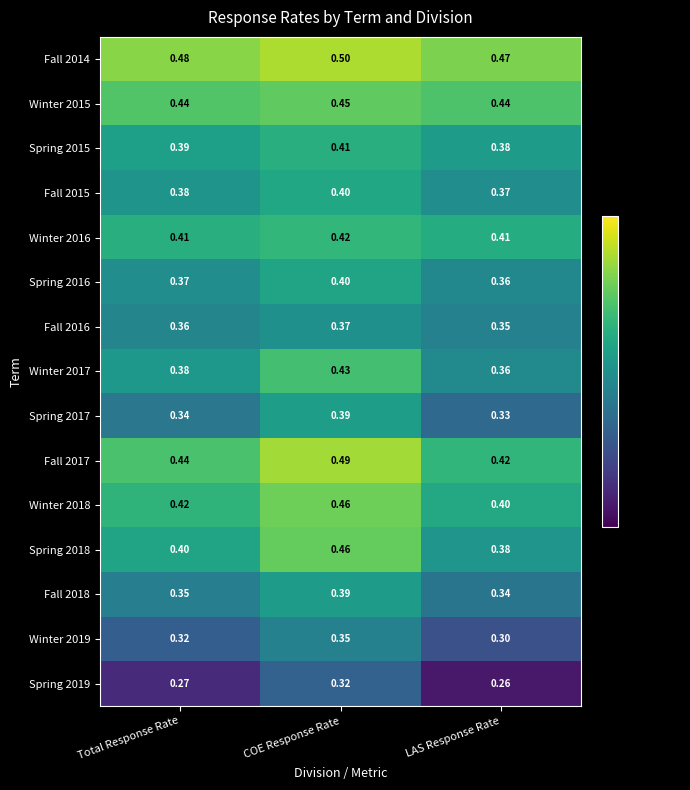

At which label does Winter 2015 reach its peak?

COE Response Rate